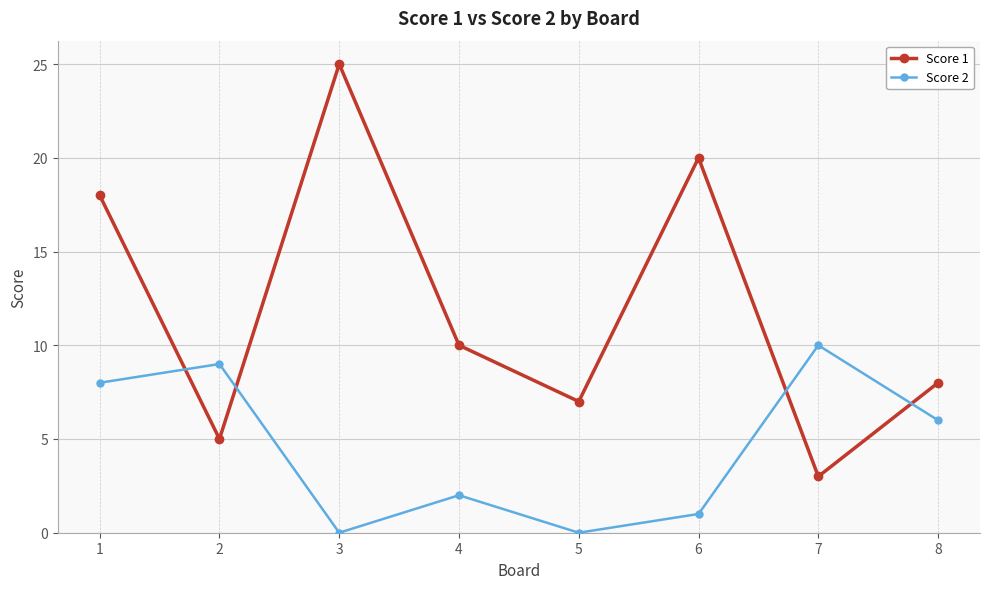

How many values in the Score 1 series are below 10?

4